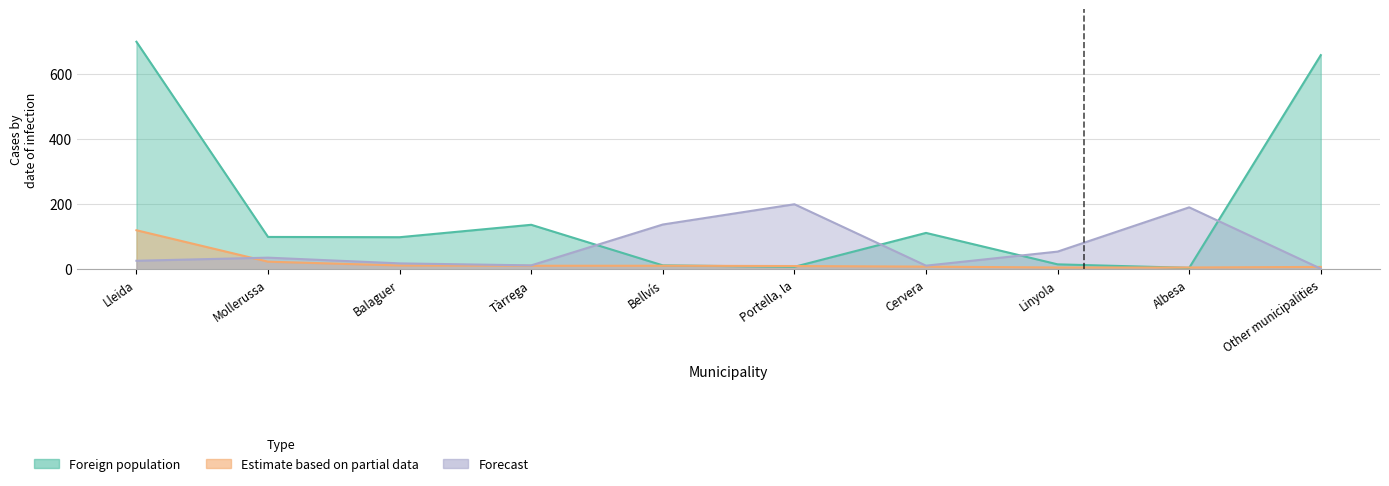

How many times do Estimate based on partial data and Foreign population cross each other?

4